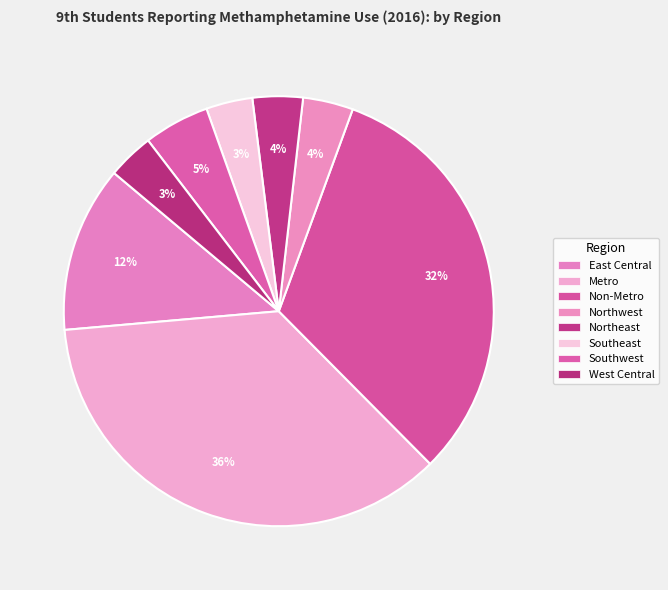

How many slices are in this pie chart?

8